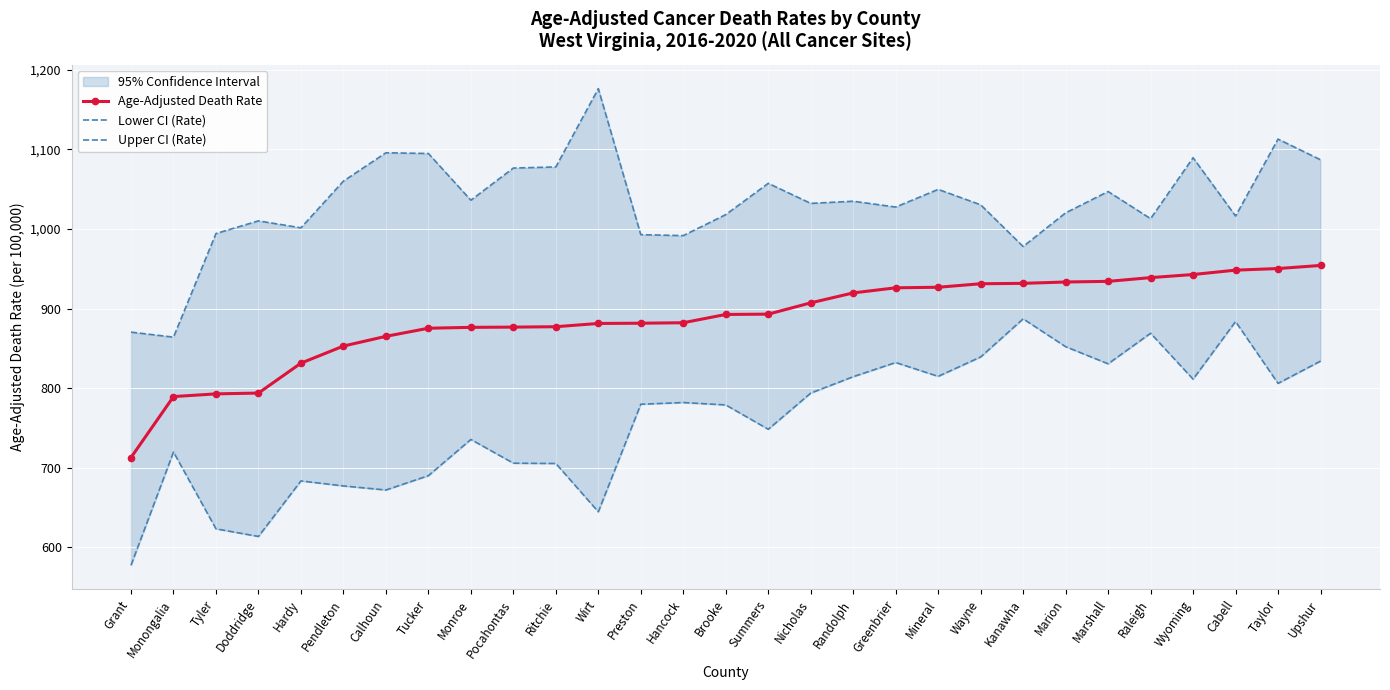

At which category is the sum across all series the highest?

Upshur